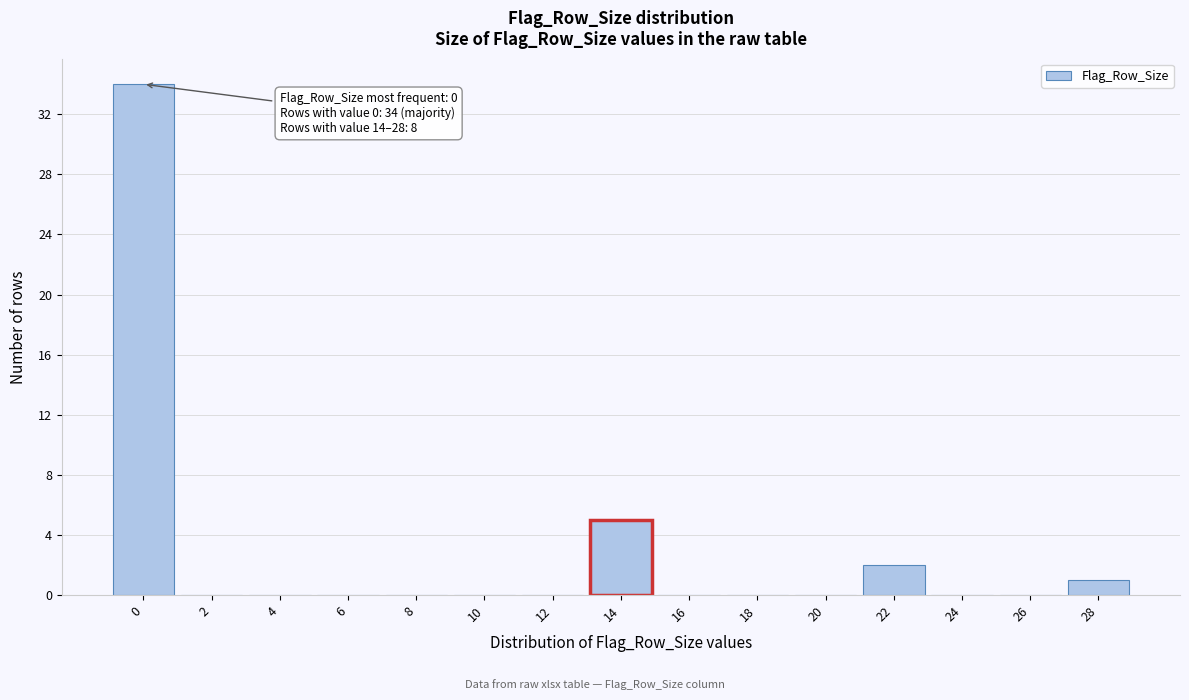

Reading left to right, what are all the values shown in this chart?

0=34	2=0	4=0	6=0	8=0	10=0	12=0	14=5	16=0	18=0	20=0	22=2	24=0	26=0	28=1